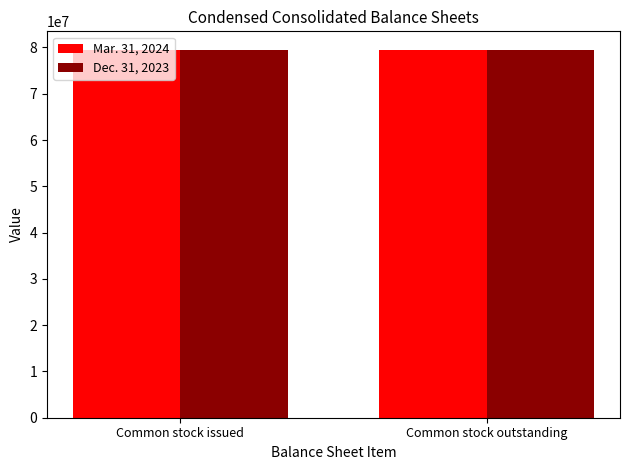

What are all the series names shown in the legend?

Mar. 31, 2024, Dec. 31, 2023